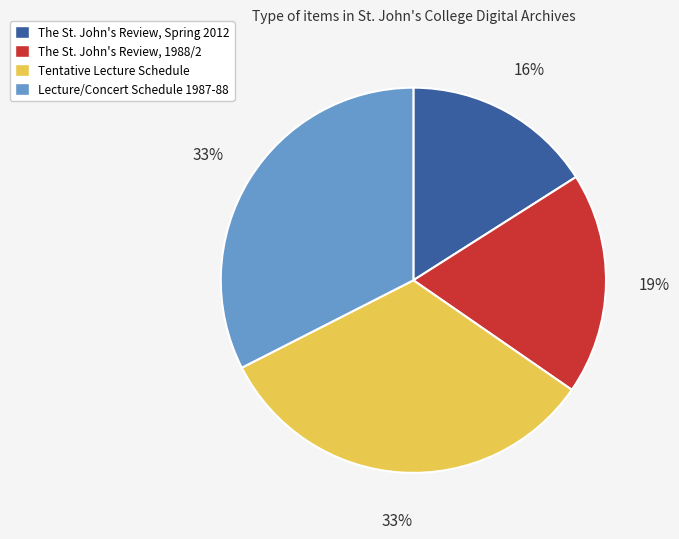

Is there any slice that represents more than half of the pie?

No